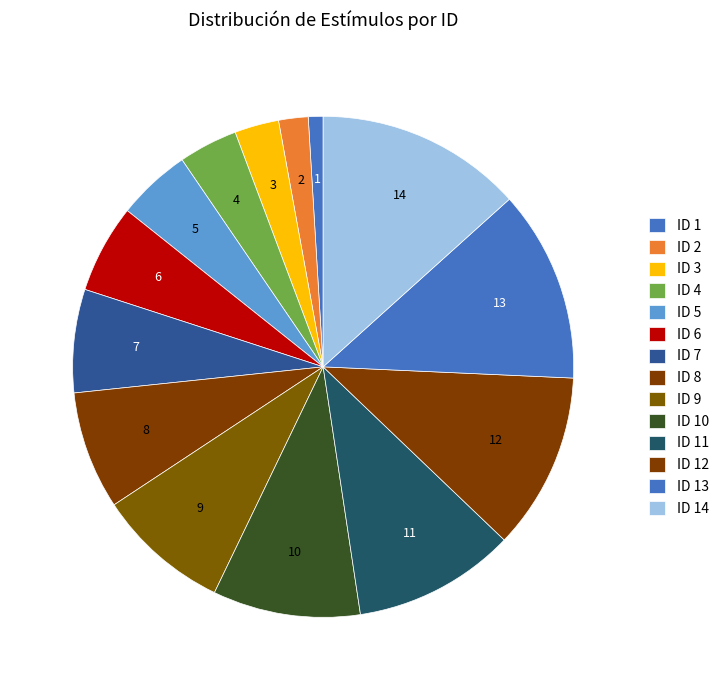

Is there any slice that represents more than half of the pie?

No